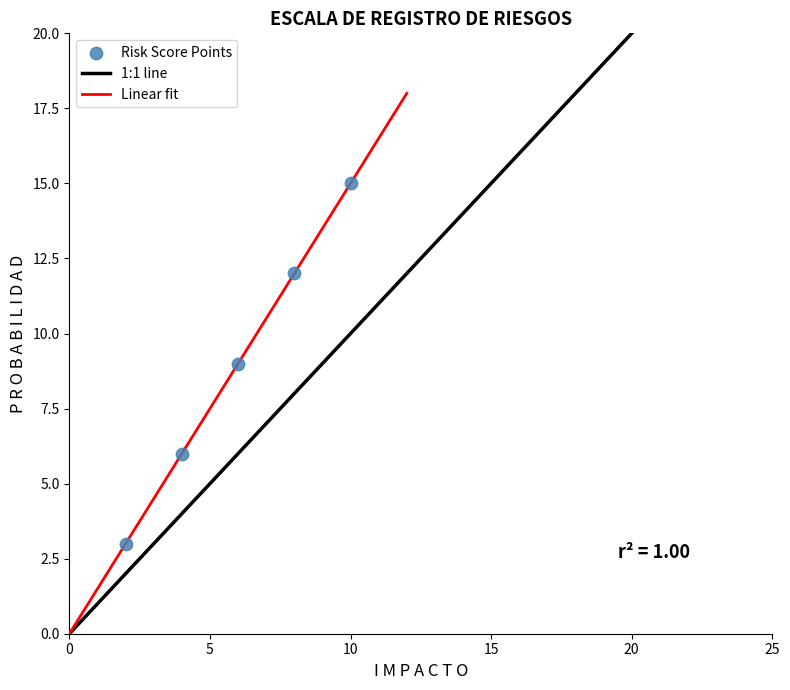

What is the range of X values (max minus min)?

8